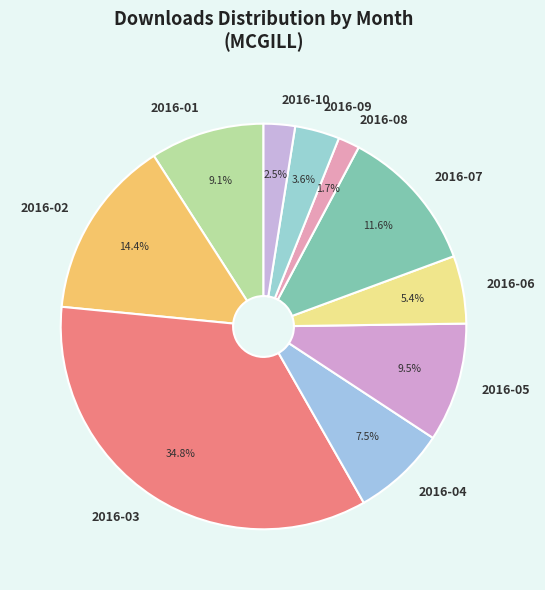

Do 2016-08 and 2016-02 together represent more than half of the pie?

No